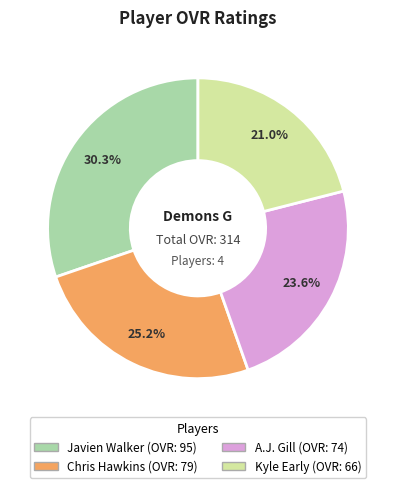

Do Javien Walker and Chris Hawkins together represent more than half of the pie?

Yes